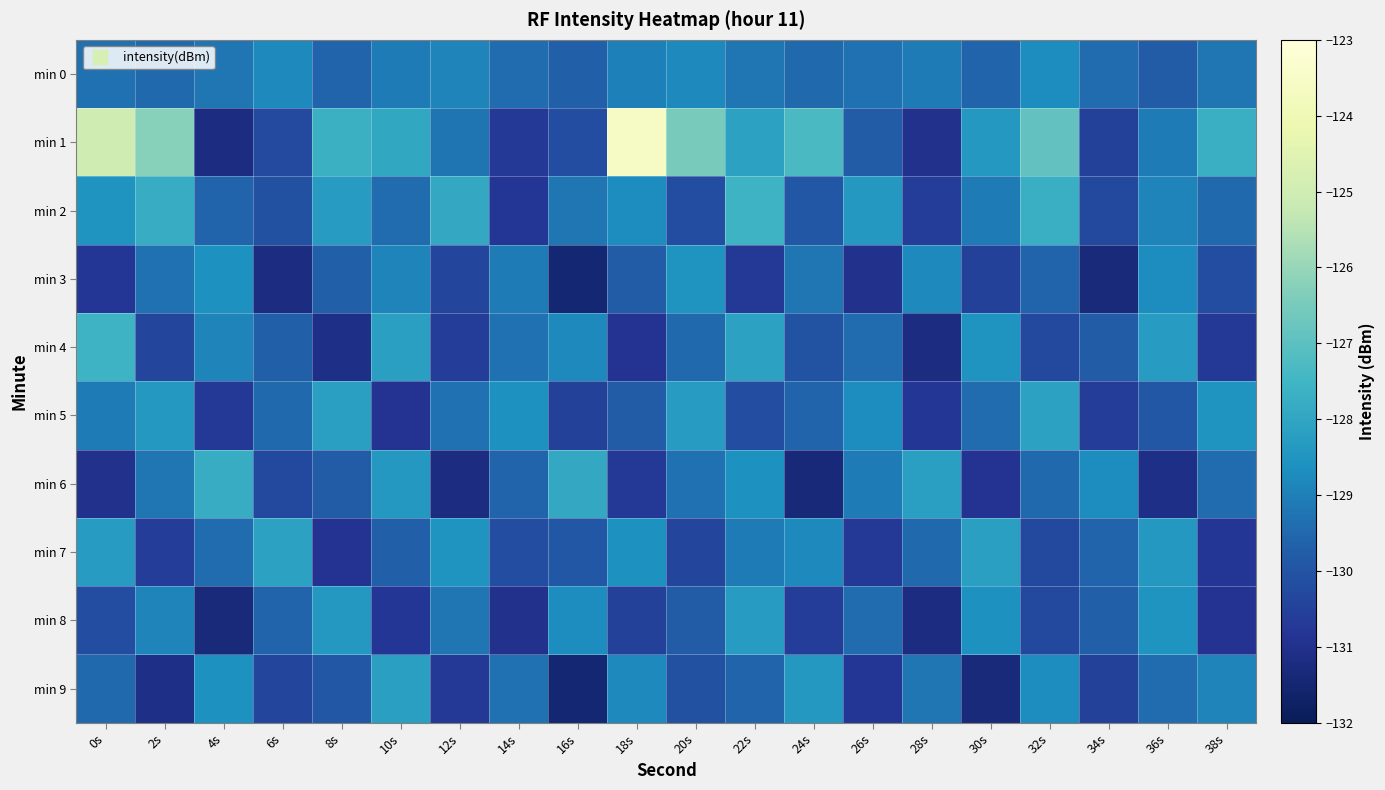

Where is min 2 nearest to the value -129?

30s